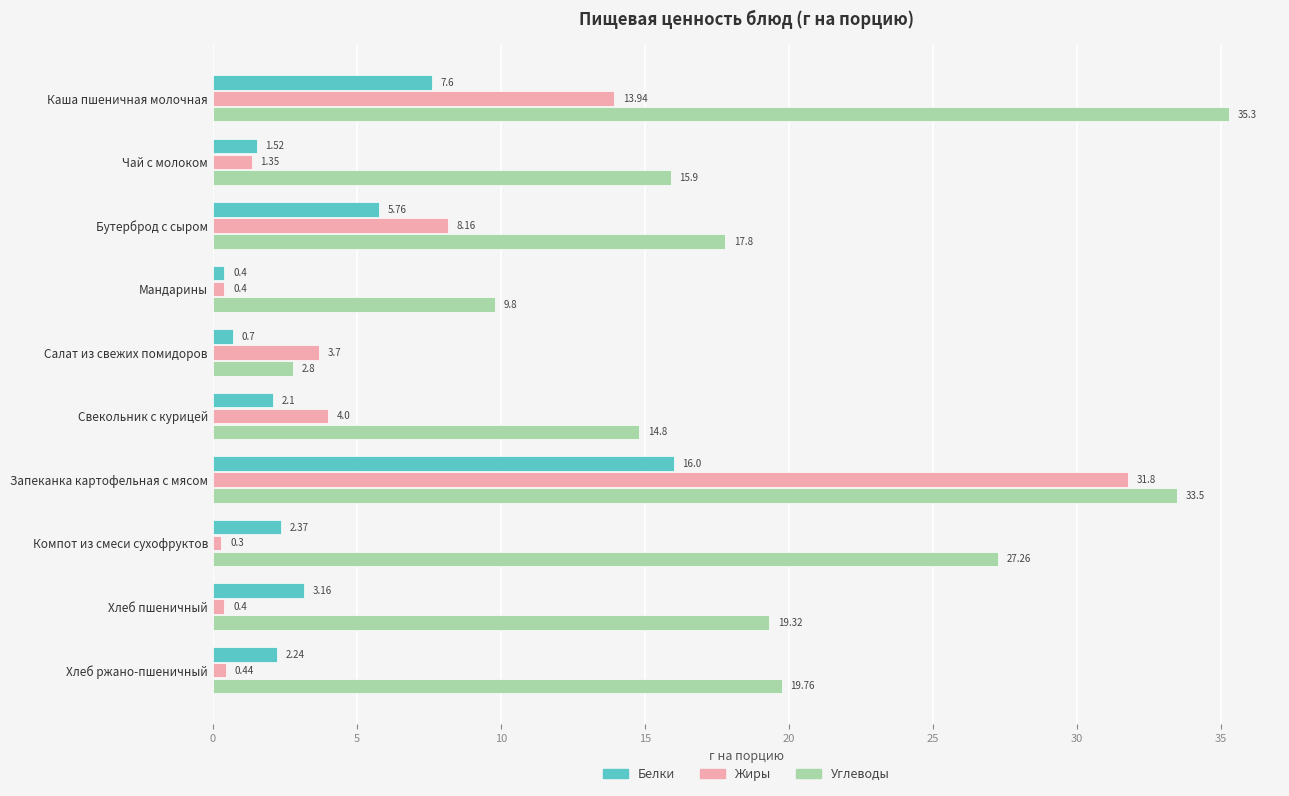

Which series has the largest total across all categories?

Углеводы